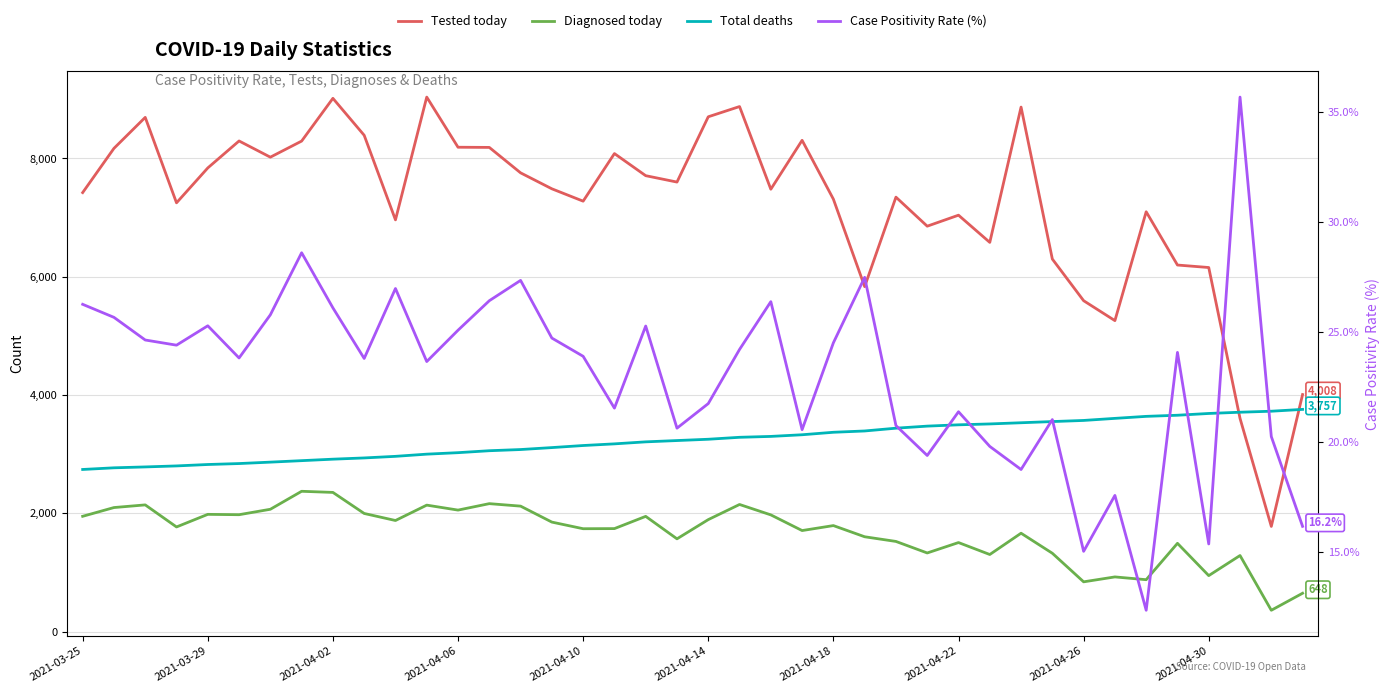

What is the value of the Diagnosed today point at the 36th from the left?

1492.0